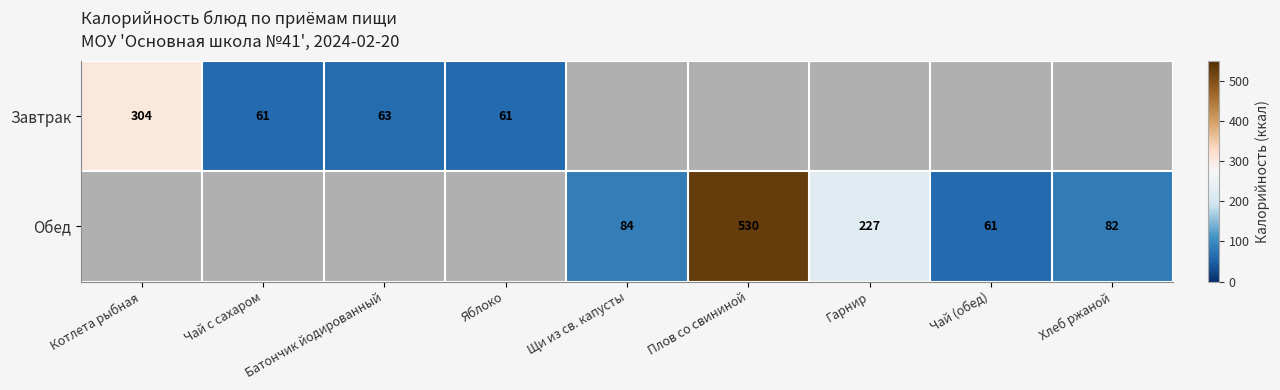

Is it true that Завтрак equals 104.8 at Яблоко?

False